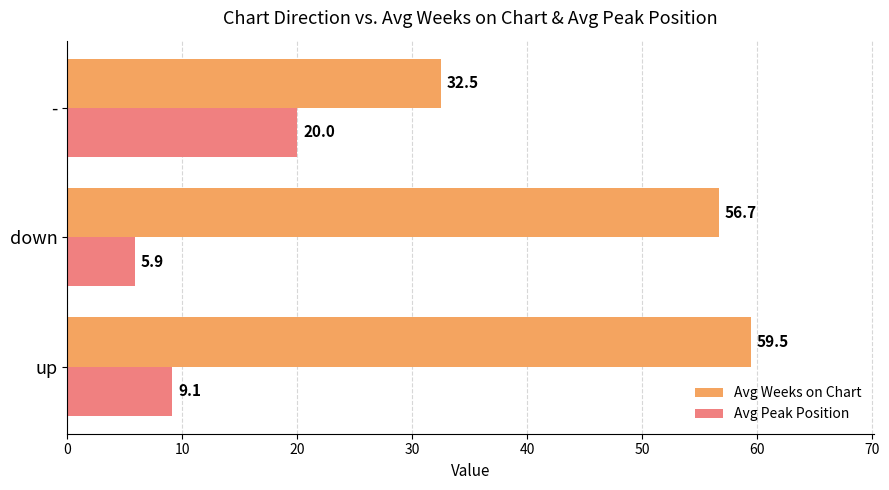

How many distinct data groups are displayed?

2